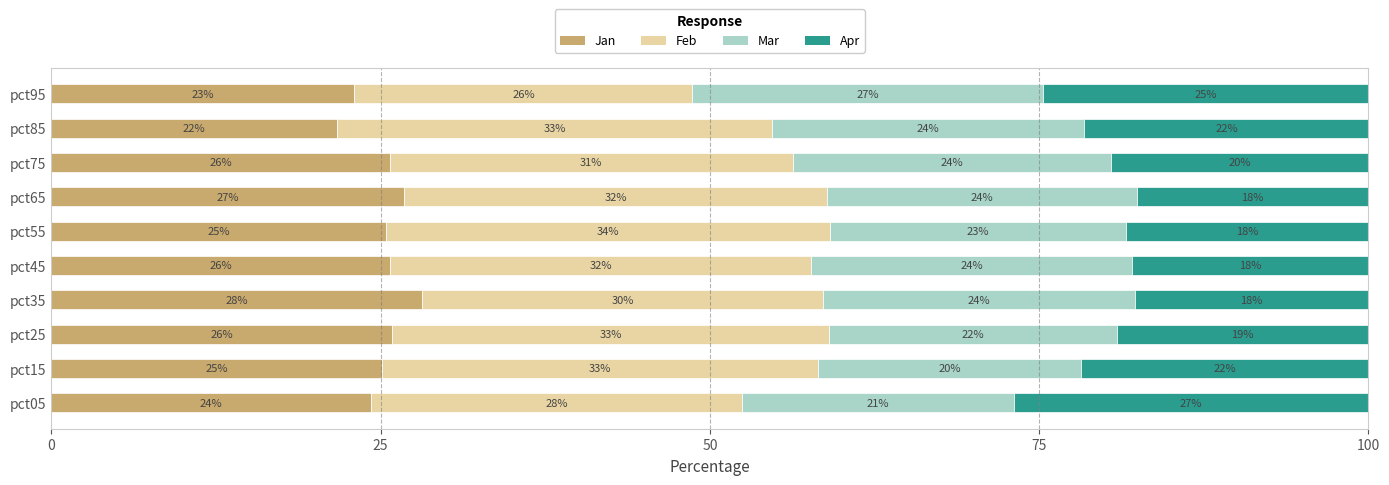

At which label does Jan reach its minimum?

pct85